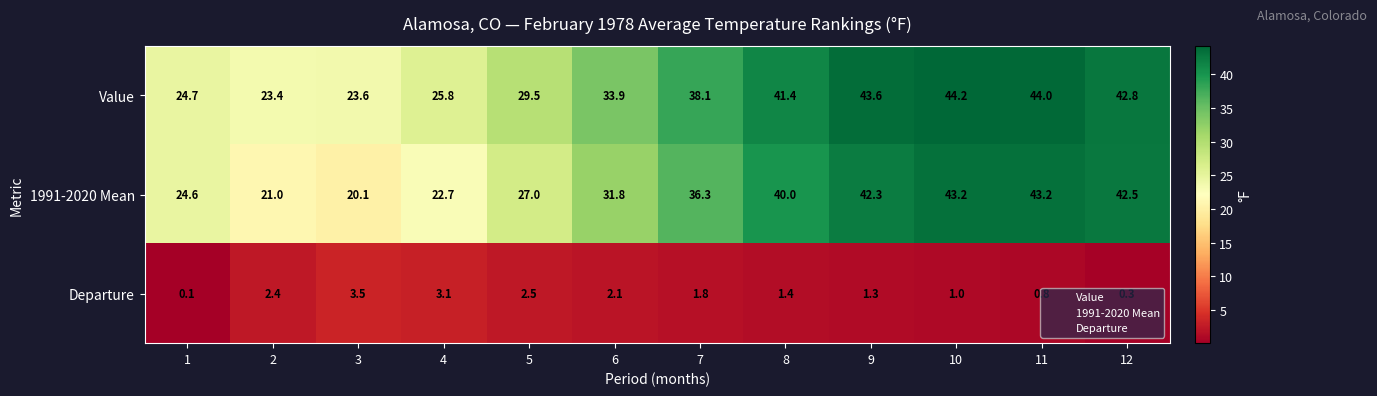

List the series in order of their peak value, highest first.

Value, 1991-2020 Mean, Departure